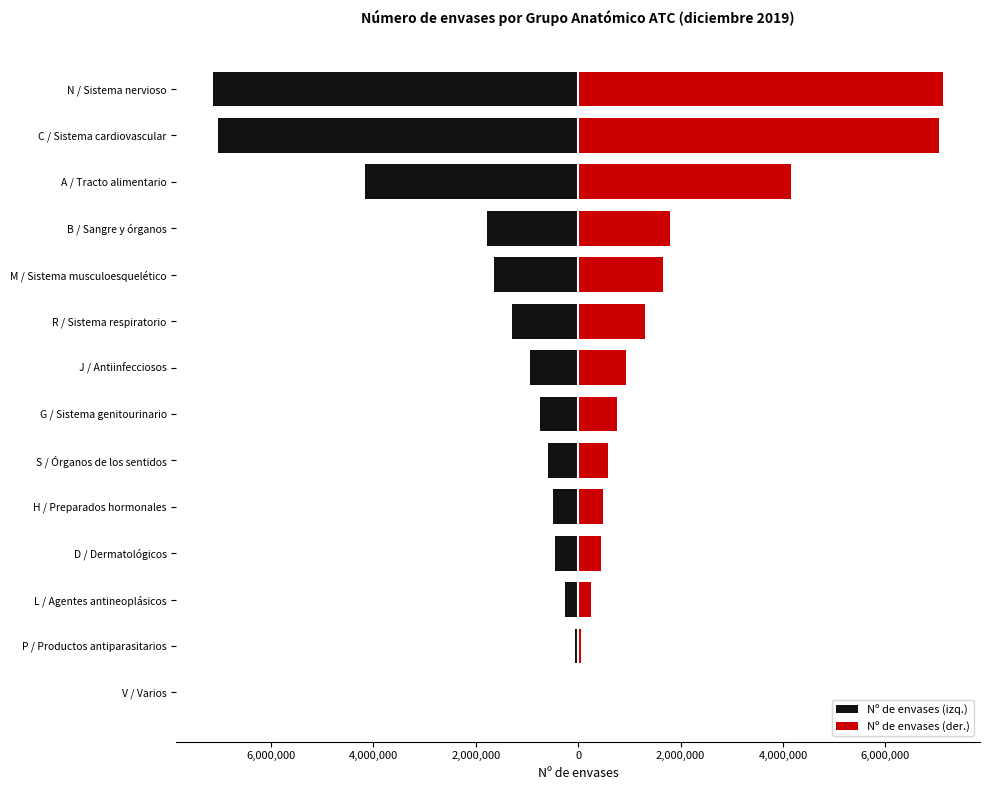

Which series has the largest total across all categories?

Nº de envases (der.)